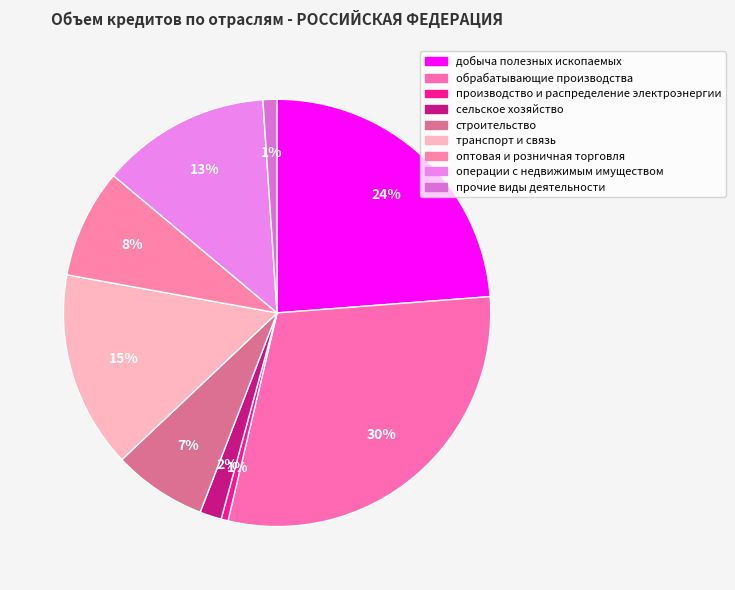

What is the change in value from обрабатывающие производства to оптовая и розничная торговля?

-534689